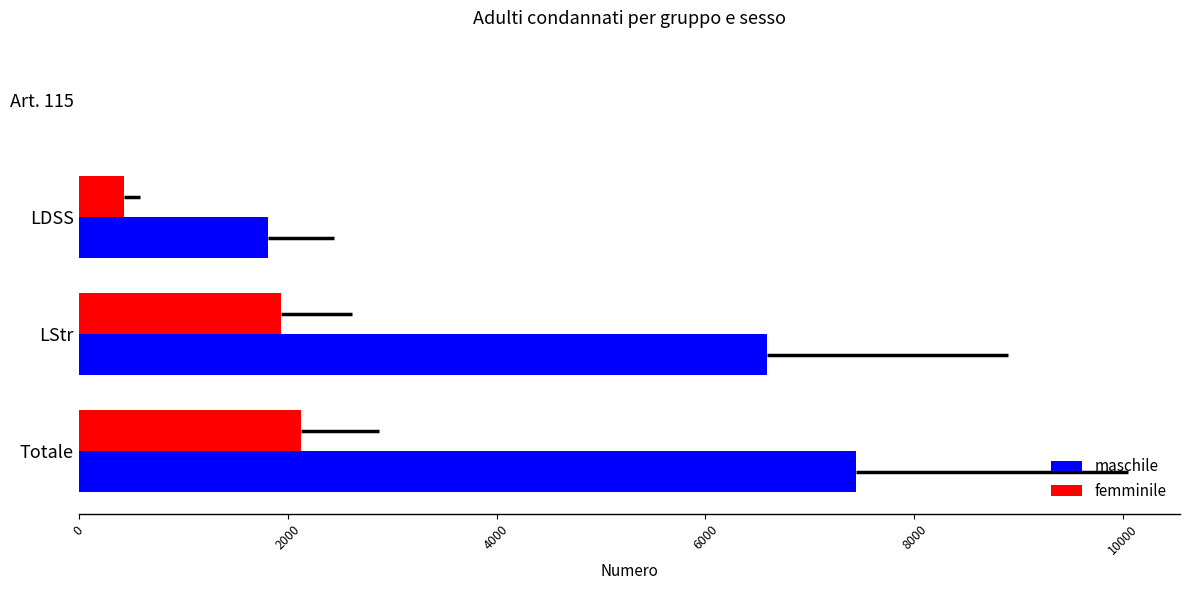

Which series has the largest total across all categories?

maschile